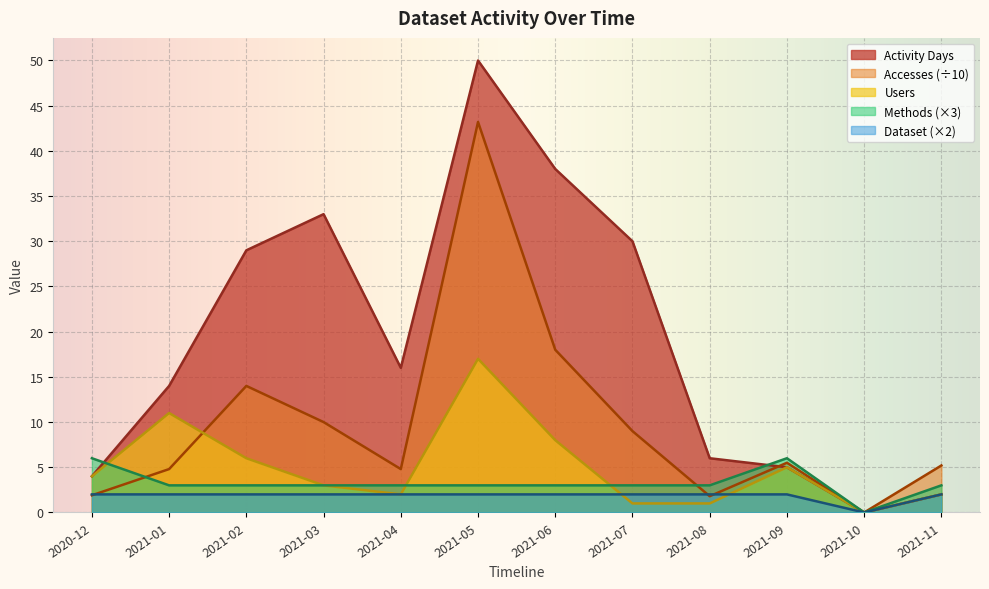

List the series in order of their peak value, highest first.

Activity Days, Accesses (÷10), Users, Methods (×3), Dataset (×2)